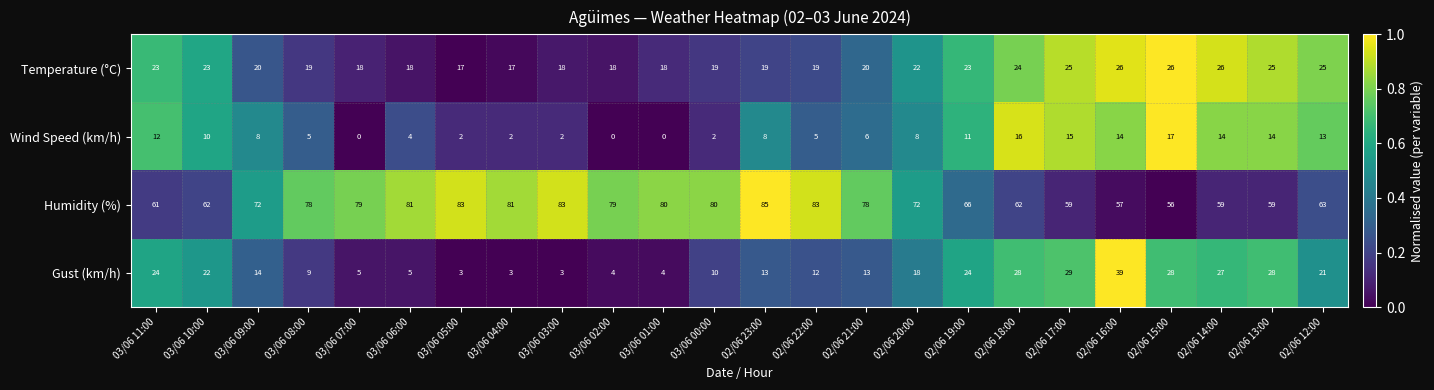

At 03/06 03:00, list the series in order from smallest to largest.

Wind Speed (km/h), Gust (km/h), Temperature (°C), Humidity (%)